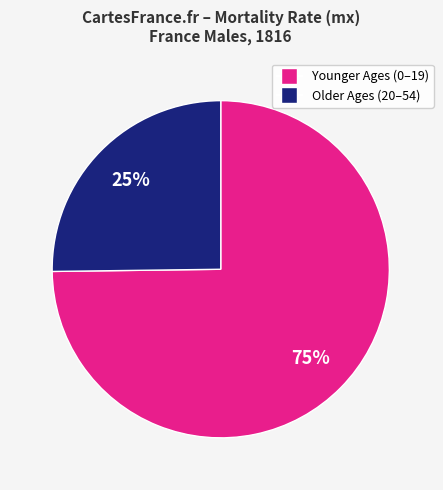

To the nearest percent, what is the difference between the largest and smallest slice percentages?

50%